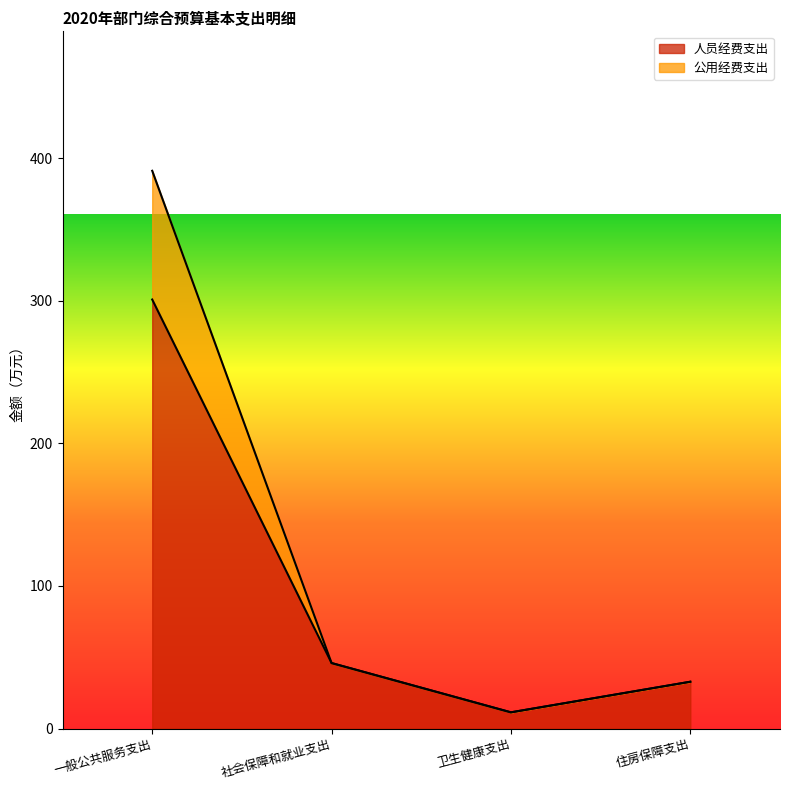

Reading left to right, list all the values displayed in this chart.

人员经费支出: 一般公共服务支出=300.8	社会保障和就业支出=45.9	卫生健康支出=11.4	住房保障支出=32.9
公用经费支出: 一般公共服务支出=391.0	社会保障和就业支出=45.9	卫生健康支出=11.4	住房保障支出=32.9